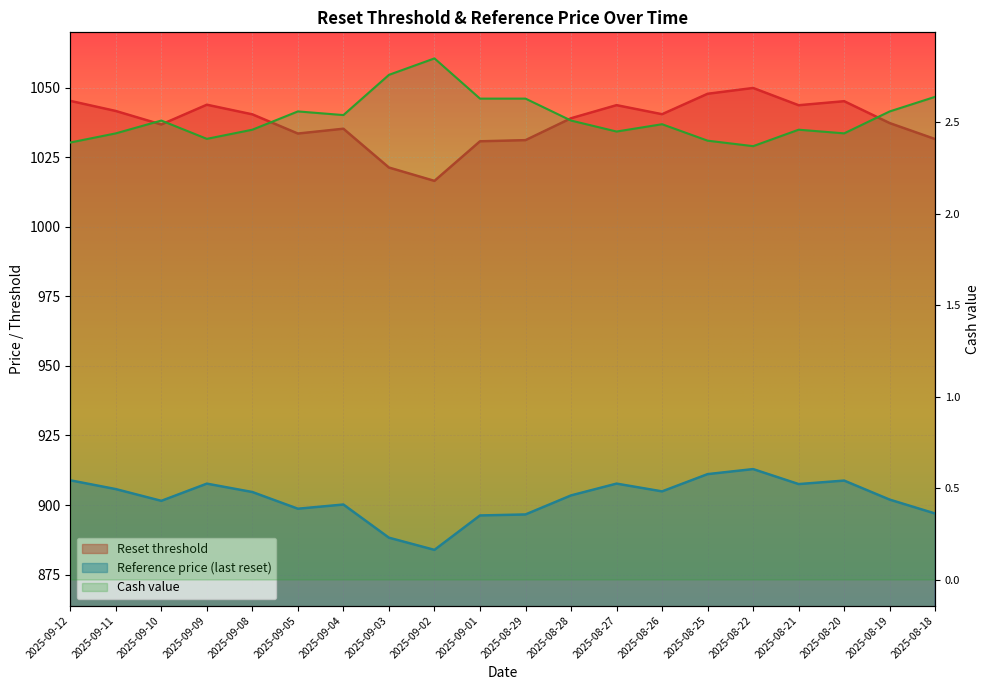

What is the average value of the Reset threshold series?

1037.7